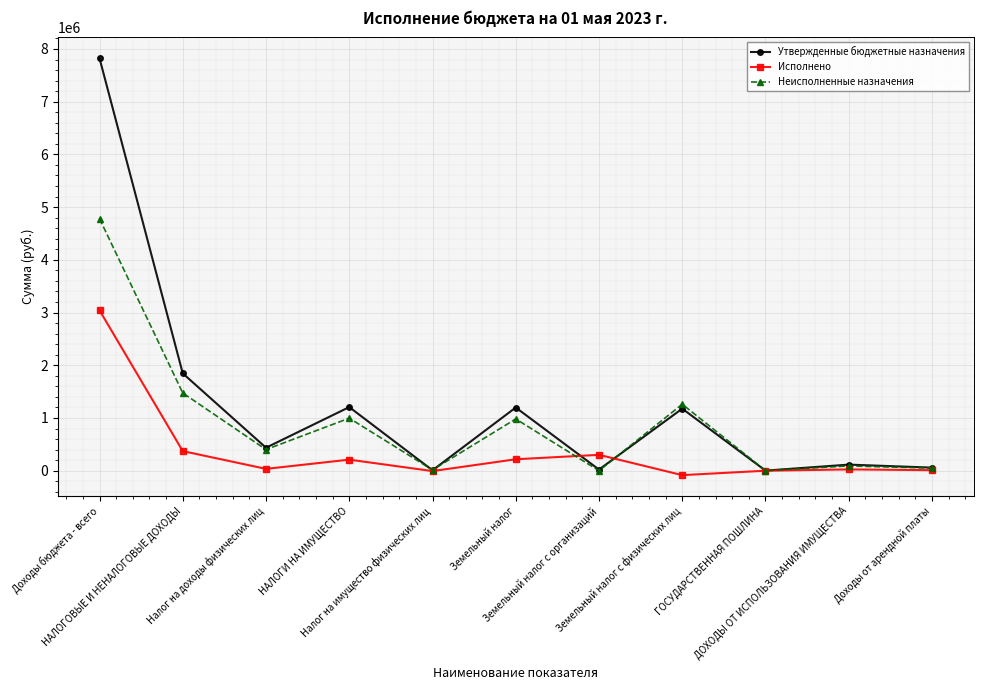

How many data points in Исполнено are above 34903?

6